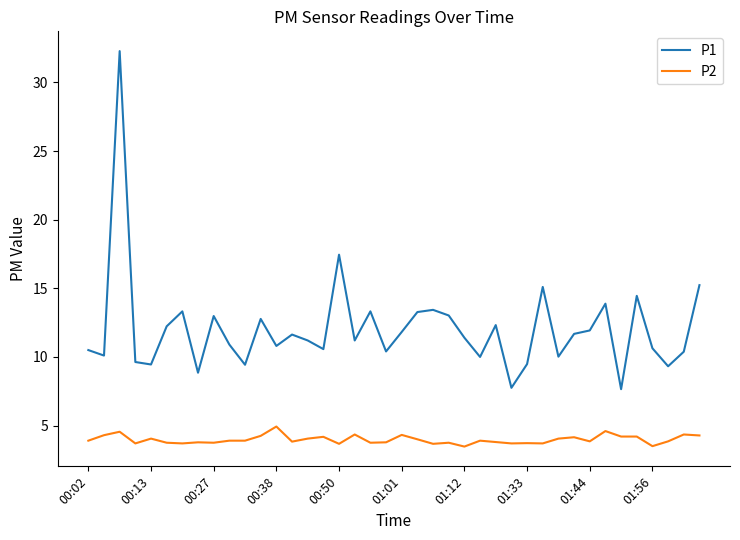

True or false: P2 and P1 intersect in this chart.

False